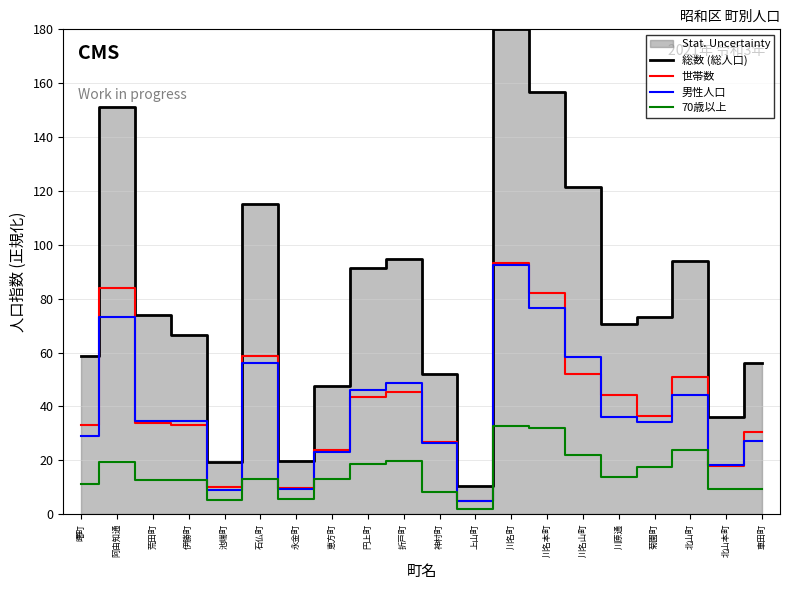

Is the value of 総数 (総人口) at 菊園町 greater than the value of 男性人口 at 阿由知通?

Yes